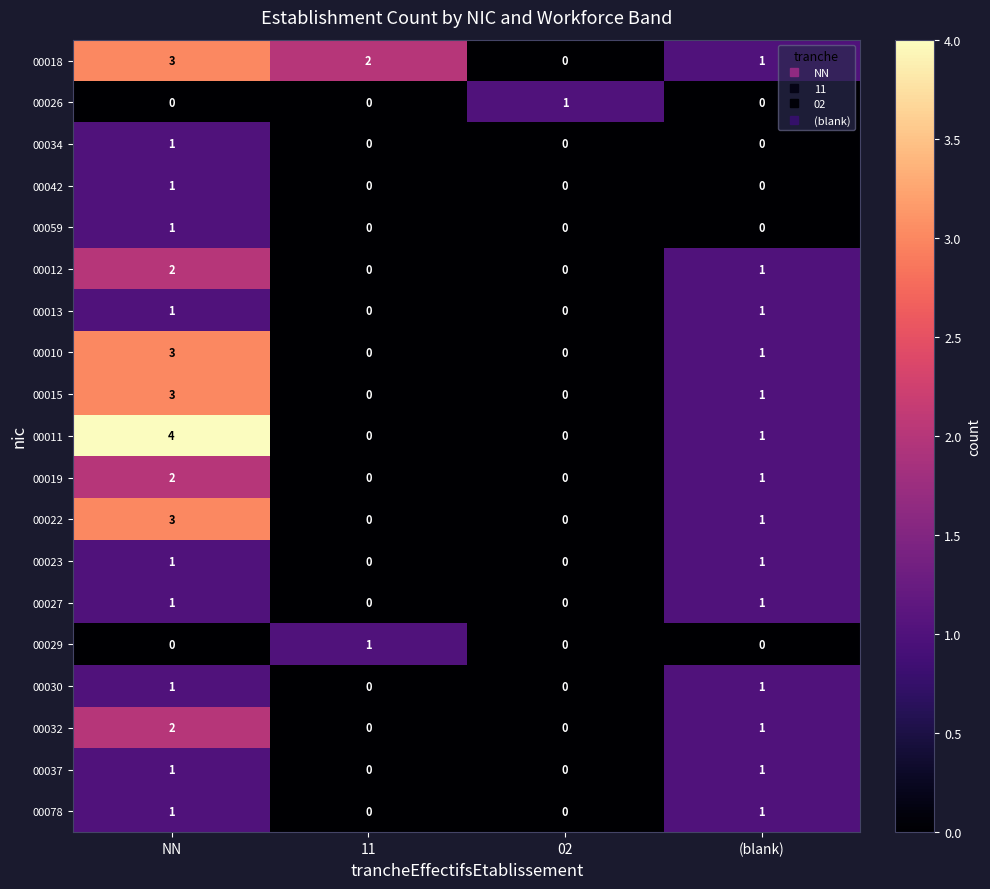

At which category does the chart reach its peak across all series?

NN